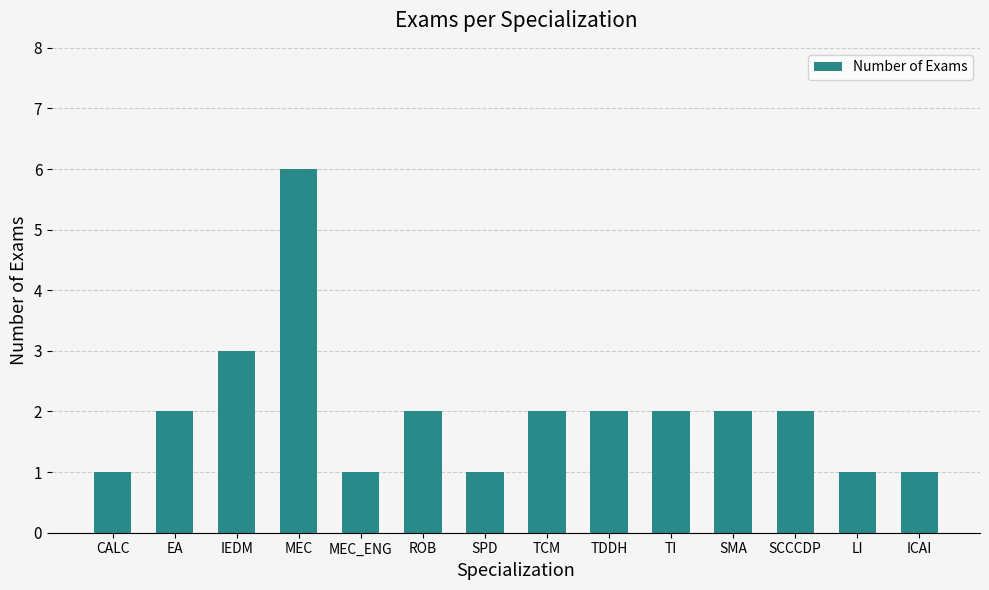

At which category does the chart reach its peak across all series?

MEC